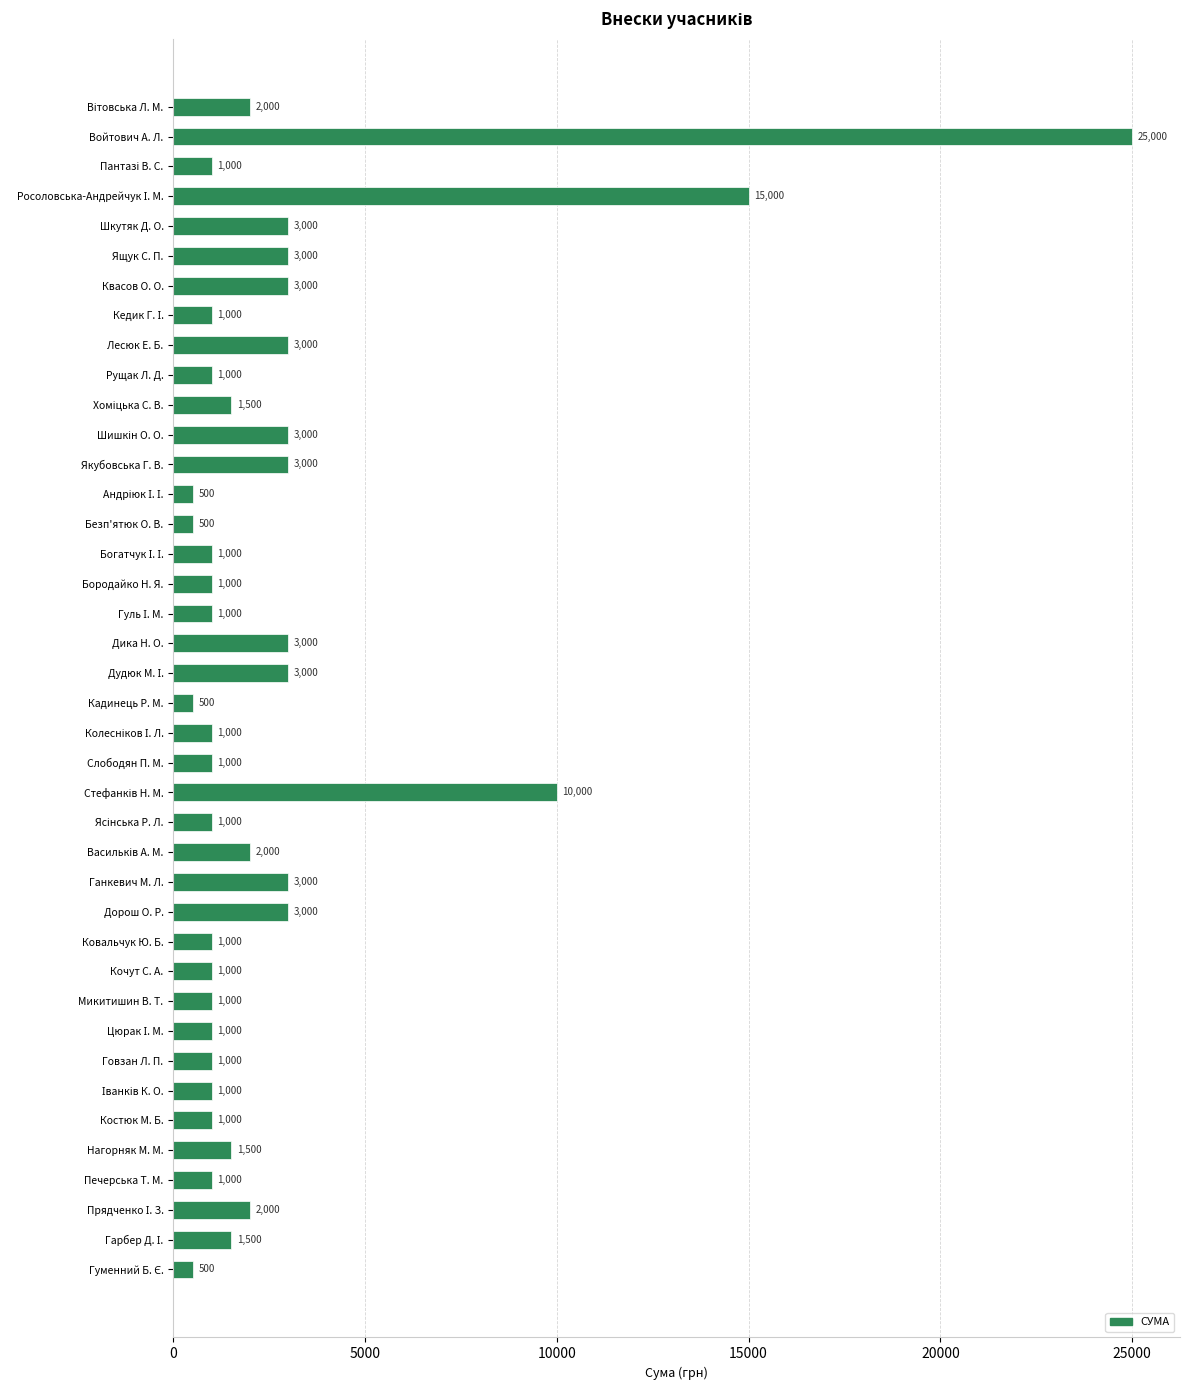

What is the minimum value shown in the chart?

500